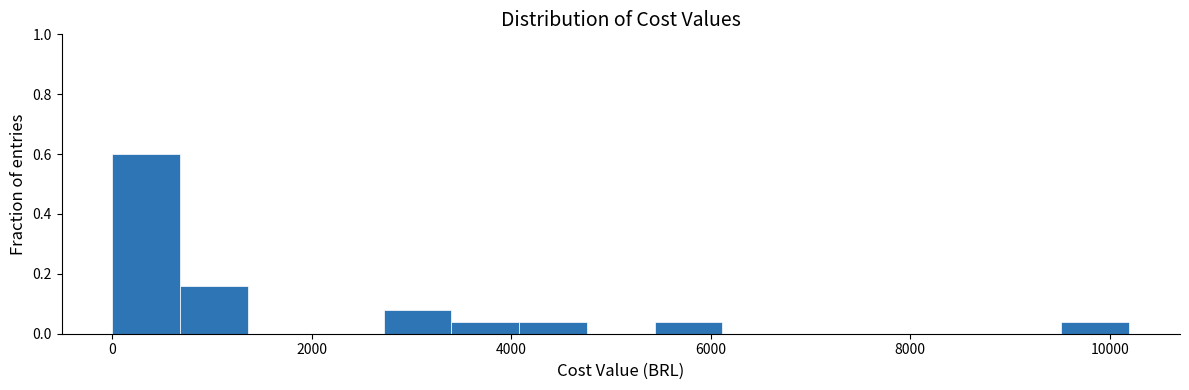

Around what value on the x-axis is the tallest bar? Give the approximate position of its centre, as read against the axis.

400